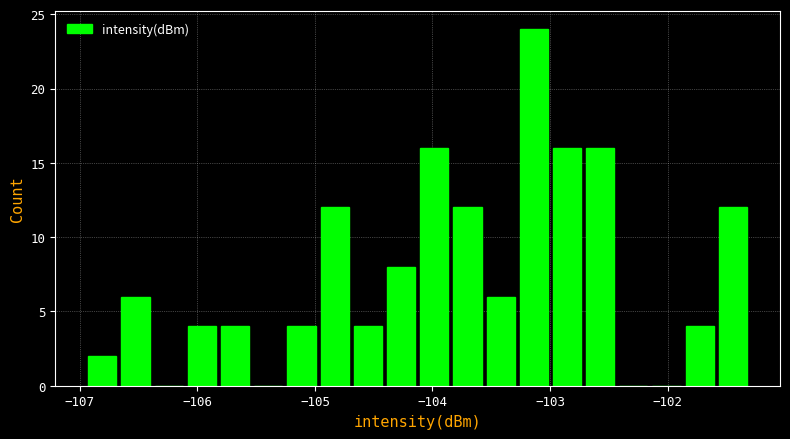

Read against the x-axis, roughly where is the centre of the tallest bar?

-103.1